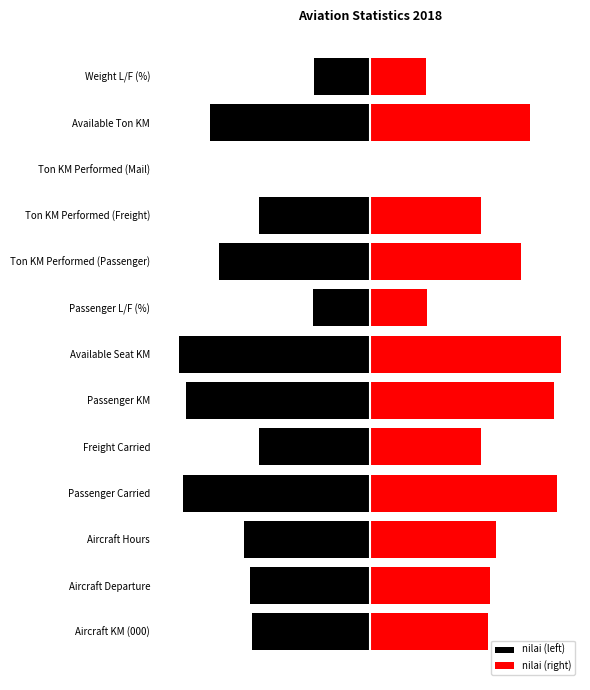

How many bars are there in each group?

2